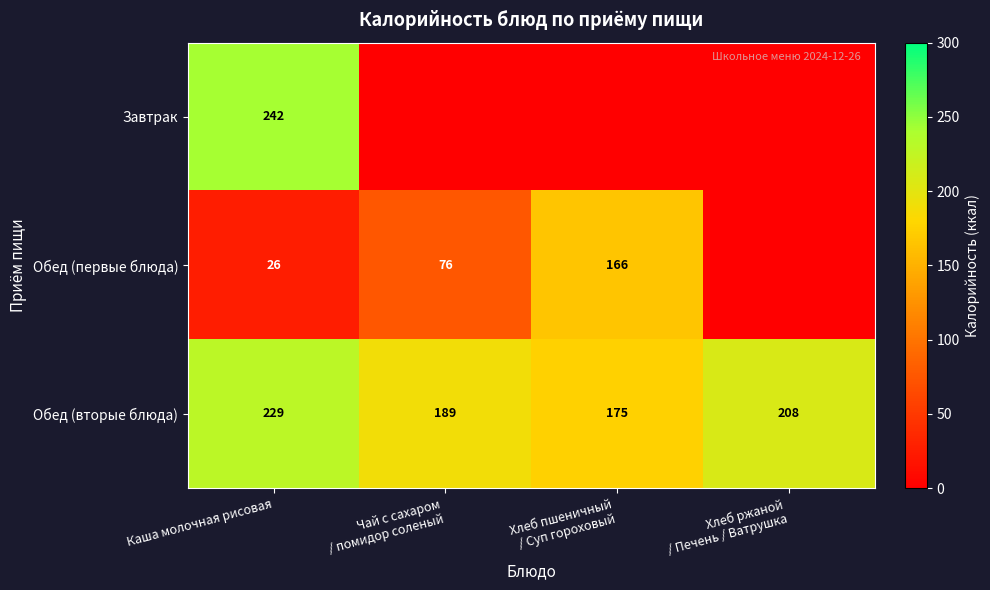

True or false: Завтрак has a value of 92.6 at Каша молочная рисовая.

False